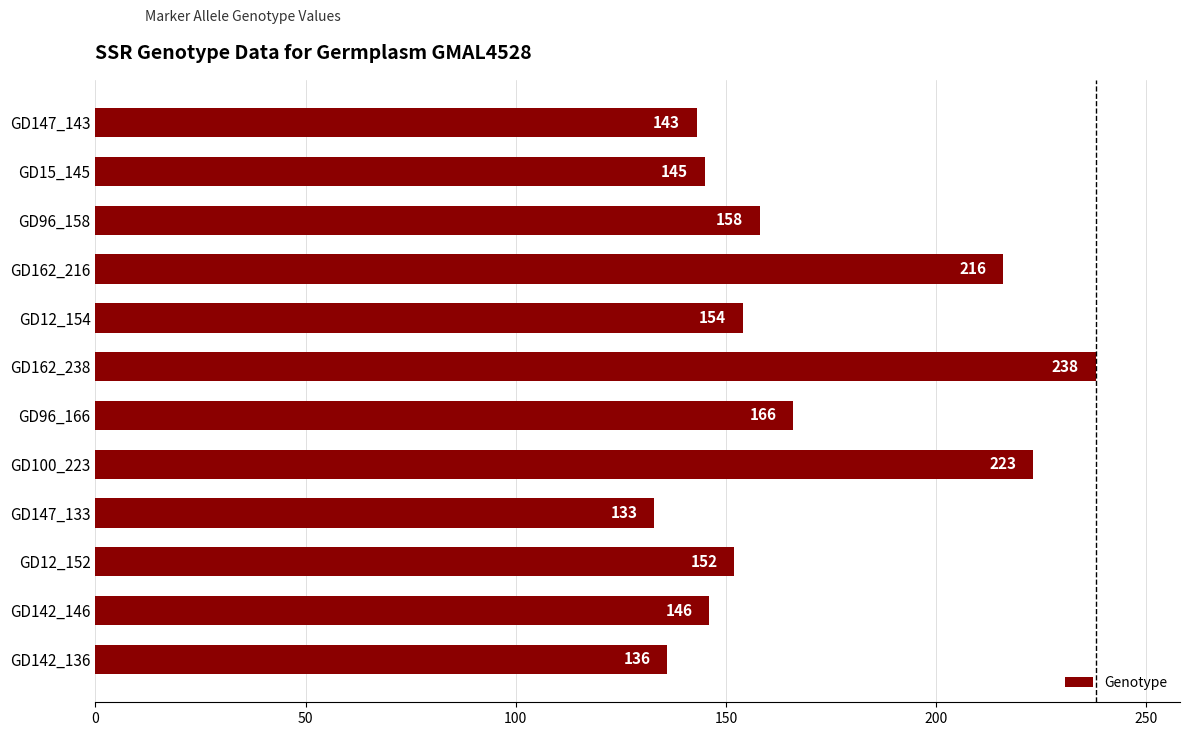

Does the chart contain stacked bars?

No